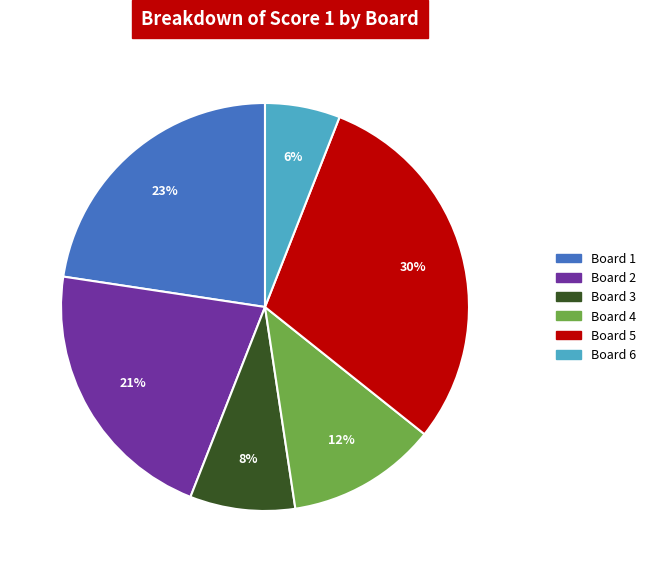

Rank the categories by value from highest to lowest.

Board 5, Board 1, Board 2, Board 4, Board 3, Board 6